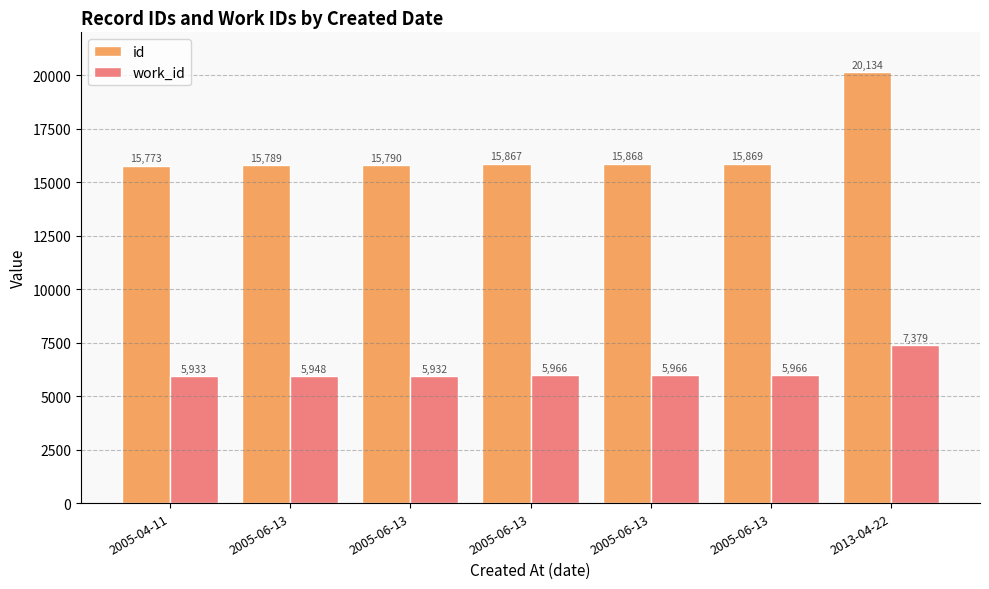

How many distinct data groups are displayed?

2